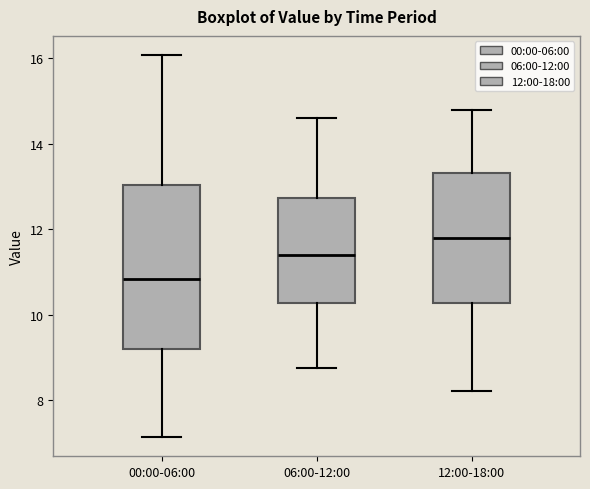

Reading left to right, read every box against the y-axis: the position of its median line, the range the box covers, and the ends of its whiskers. The values are not printed on the chart, so give them approximately, as read against the axis.

00:00-06:00: median 10.8, box 9.2 to 13.0, whiskers 7.2 to 16.0
06:00-12:00: median 11.4, box 10.2 to 12.8, whiskers 8.8 to 14.6
12:00-18:00: median 11.8, box 10.2 to 13.4, whiskers 8.2 to 14.8